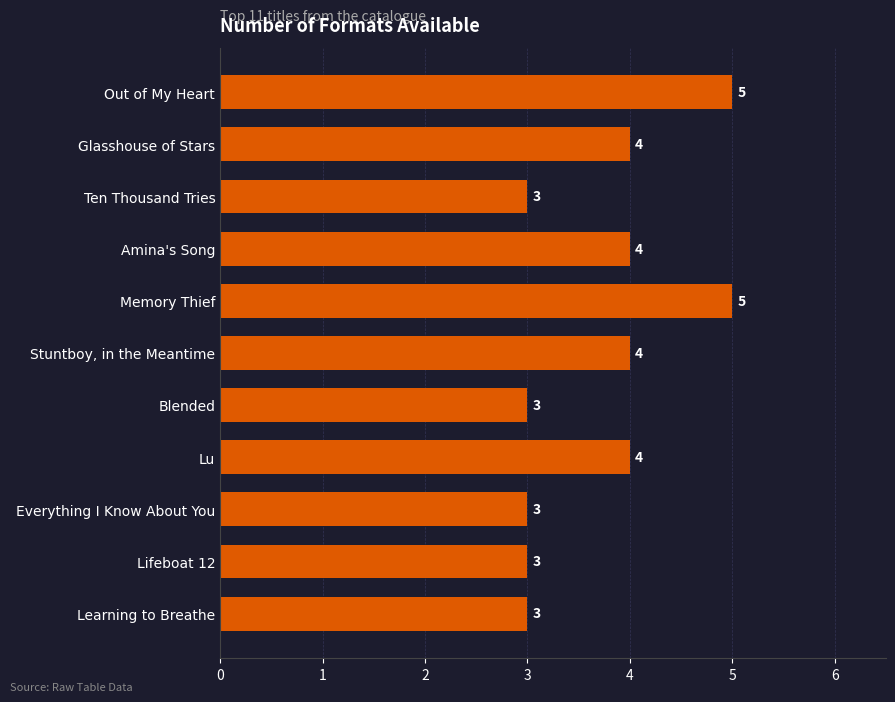

Count the values in the range 3 to 4.

9